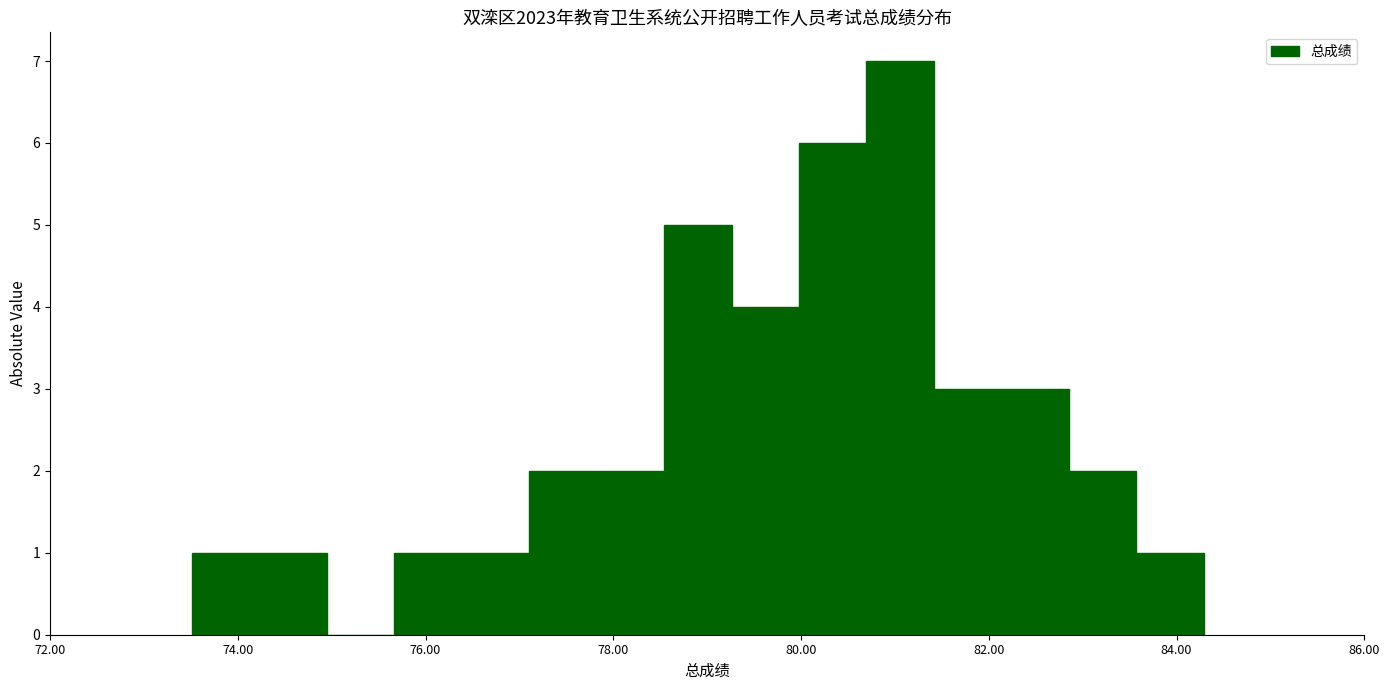

Read against the x-axis, roughly where is the centre of the tallest bar?

81.0